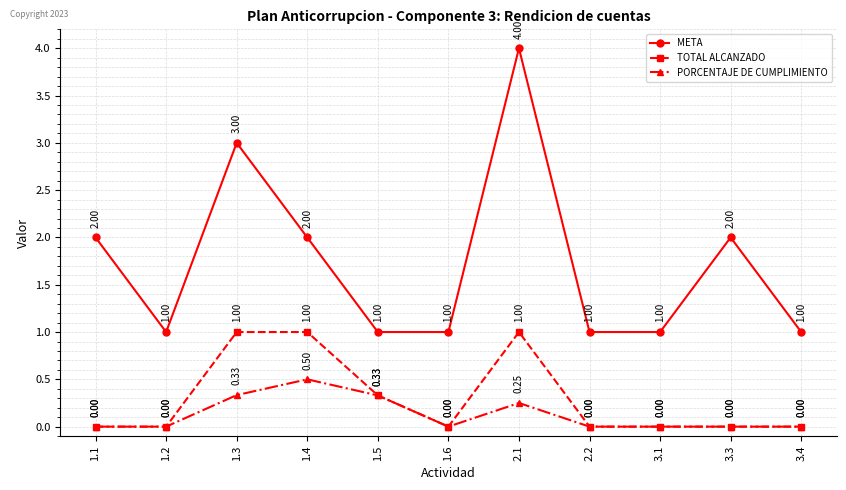

How many values in TOTAL ALCANZADO are above zero?

4